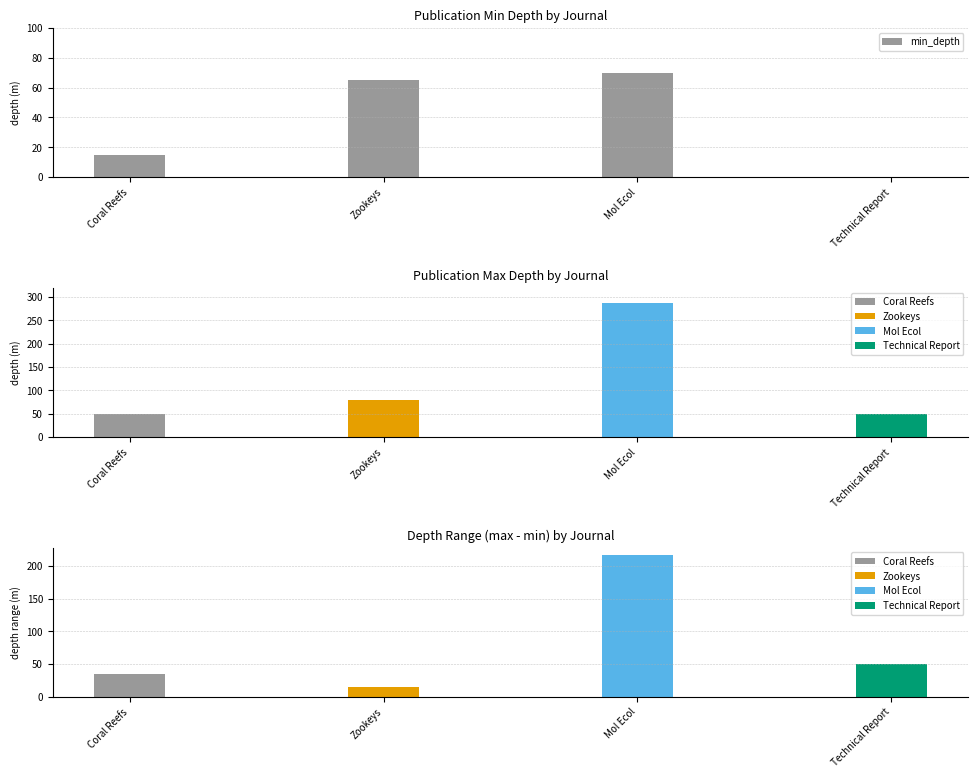

List the labels in order of value, largest first.

Mol Ecol, Zookeys, Coral Reefs, Technical Report